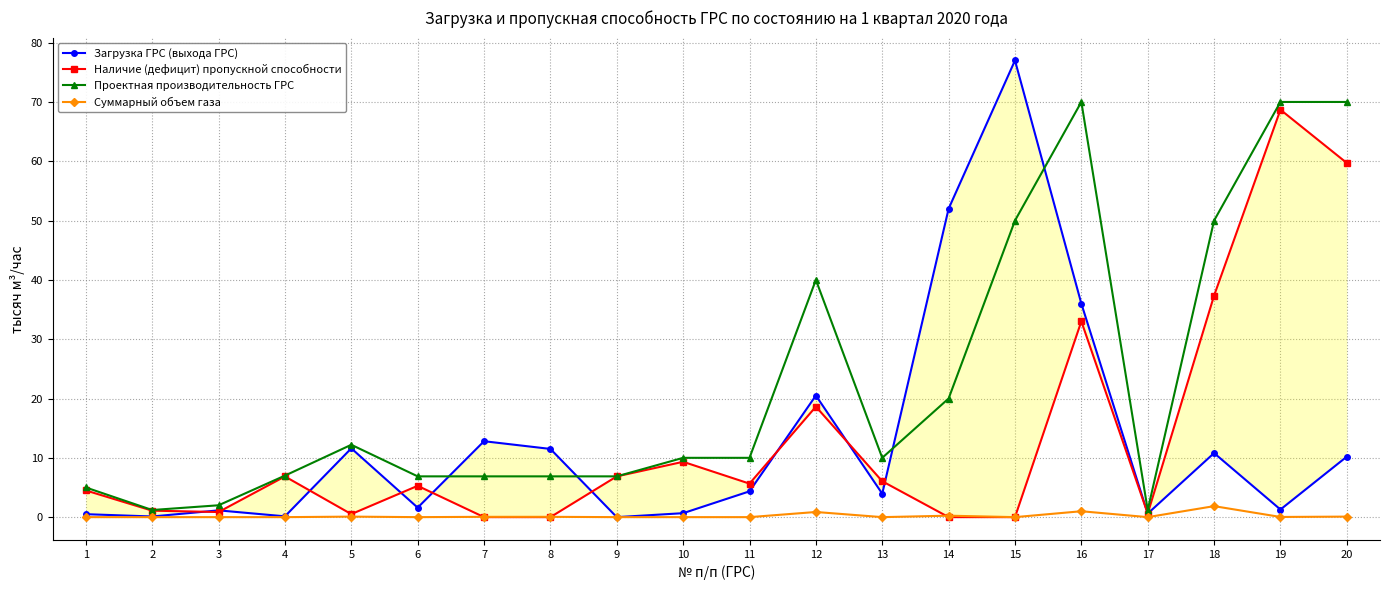

True or false: Суммарный объем газа has more than 1 interior local peaks.

True